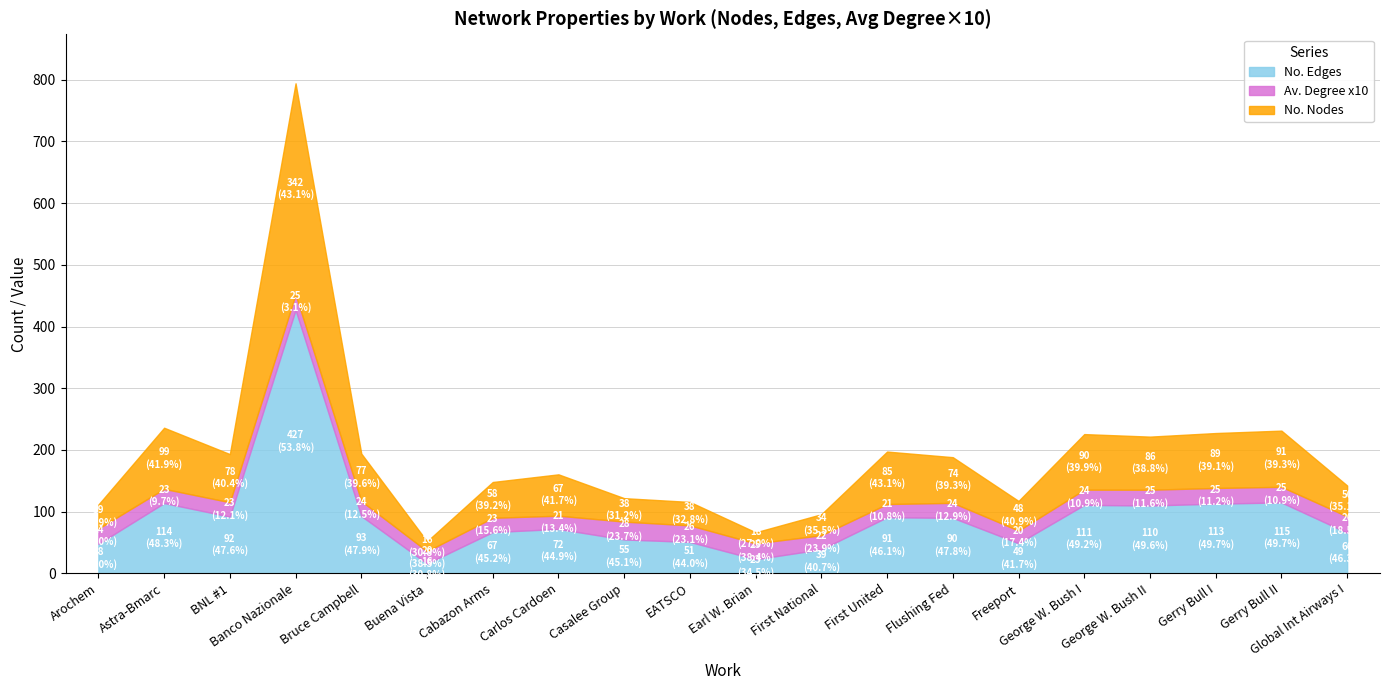

At how many categories does at least one series exceed 135?

1